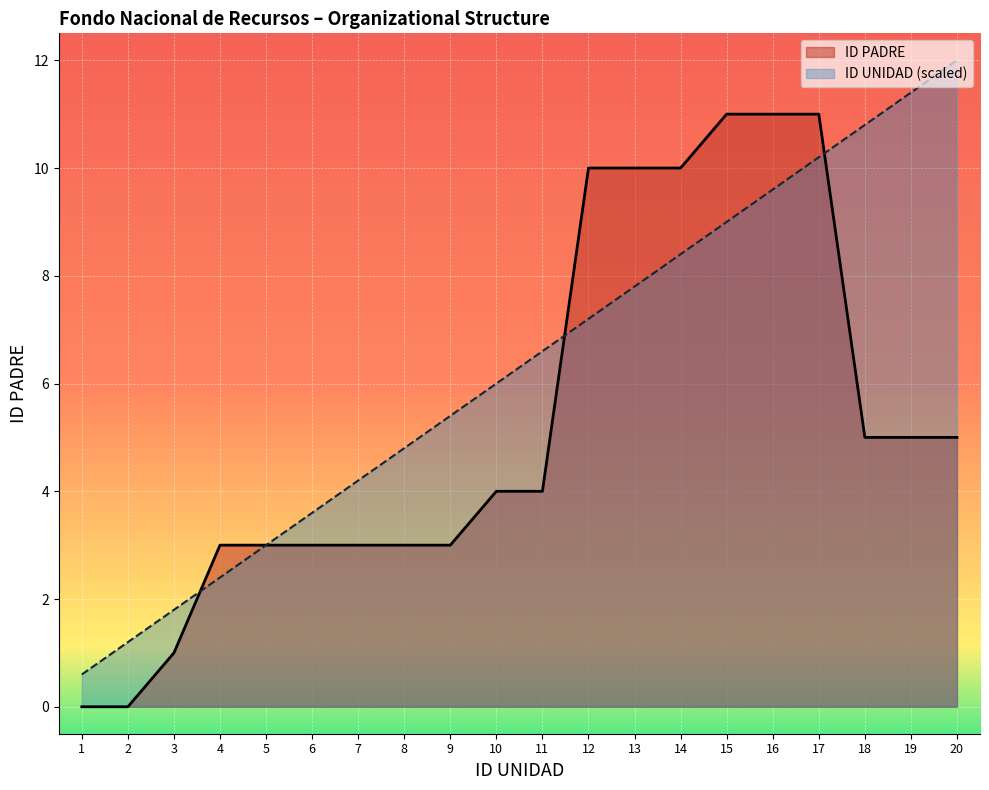

Which series has the largest total across all categories?

ID UNIDAD (scaled)